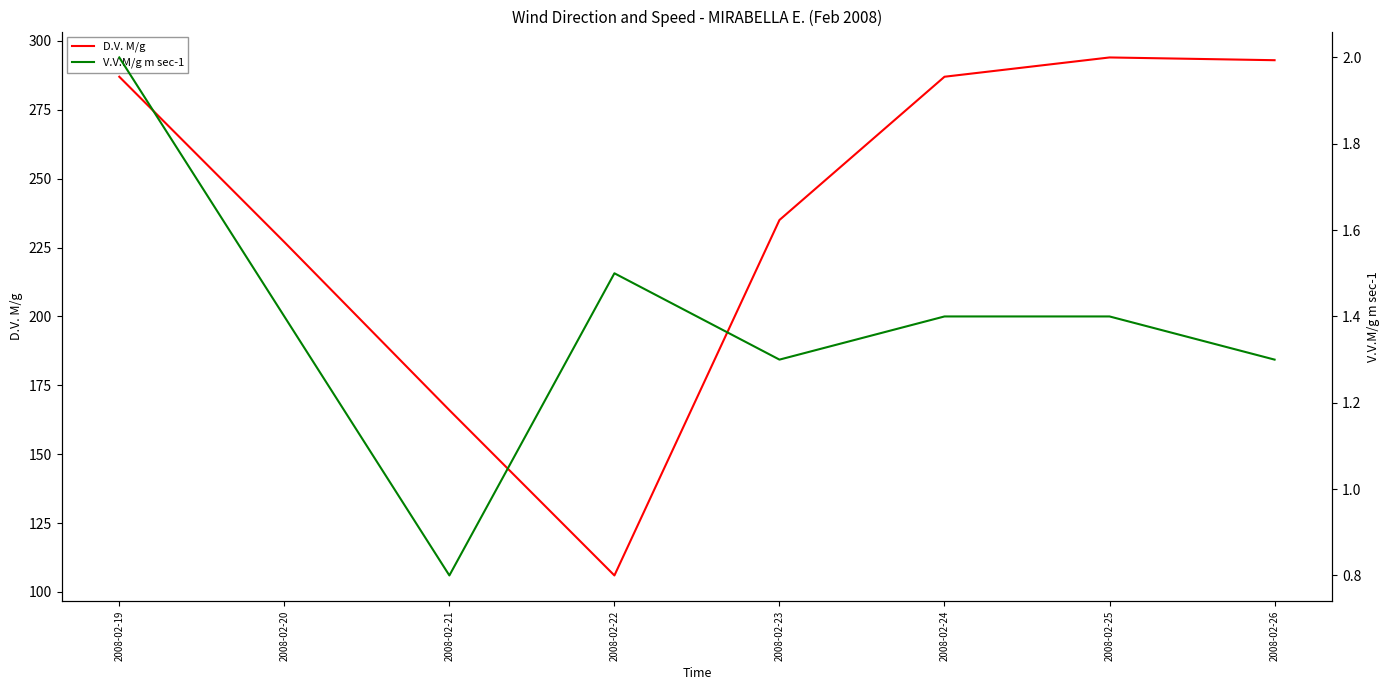

True or false: V.V.M/g m sec-1 has a value of 0.6 at 2008-02-25.

False